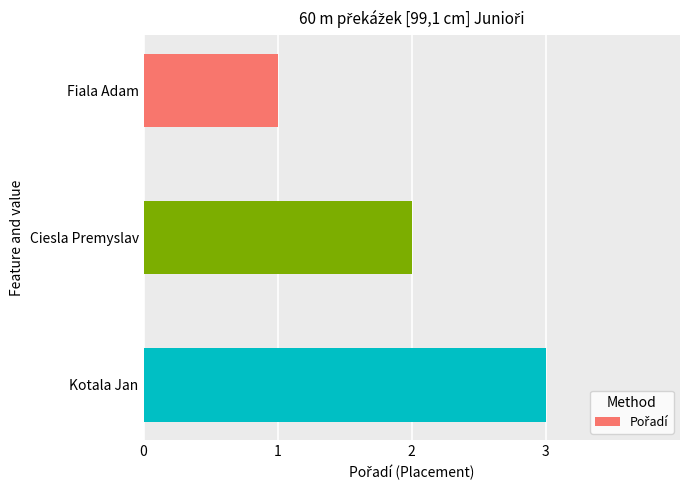

Which has a higher value, Fiala Adam or Ciesla Premyslav?

Ciesla Premyslav